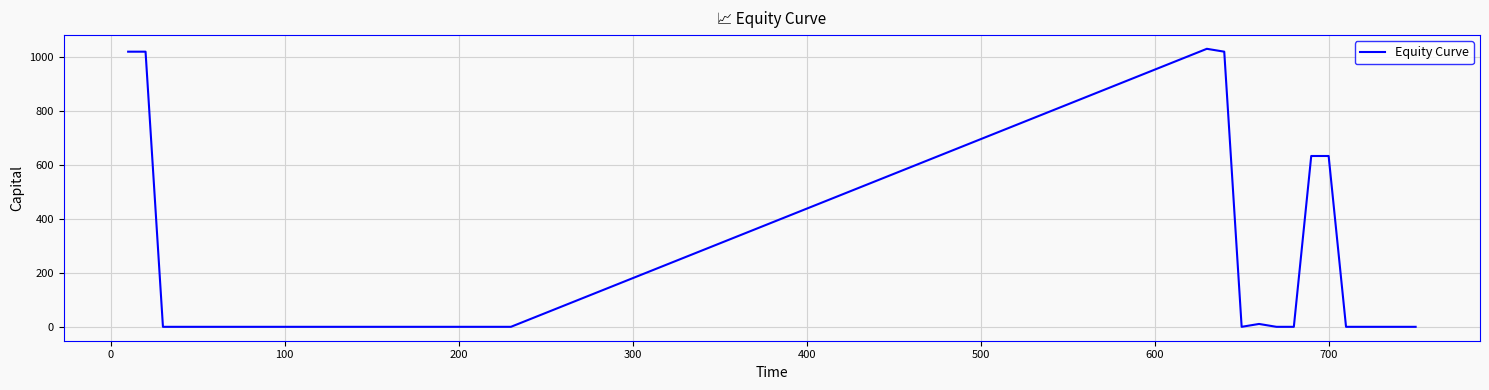

What is the difference between the maximum and minimum values?

1029.4